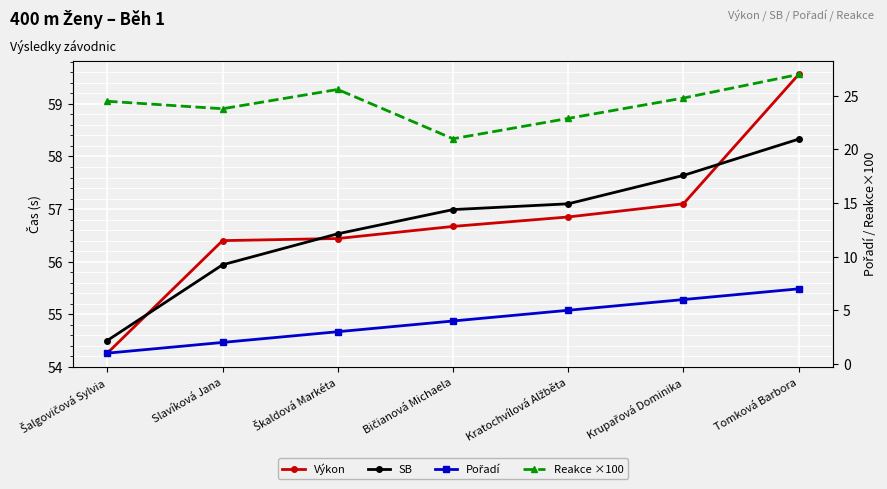

What is the smallest value displayed?

1.0